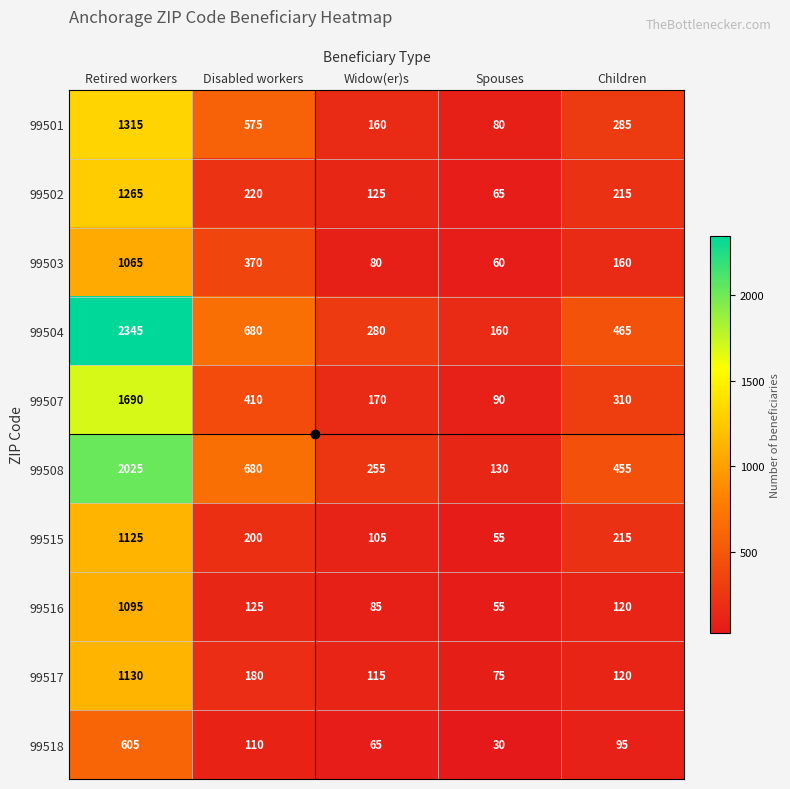

Rank the series by their maximum value, from lowest to highest.

99518, 99503, 99516, 99515, 99517, 99502, 99501, 99507, 99508, 99504